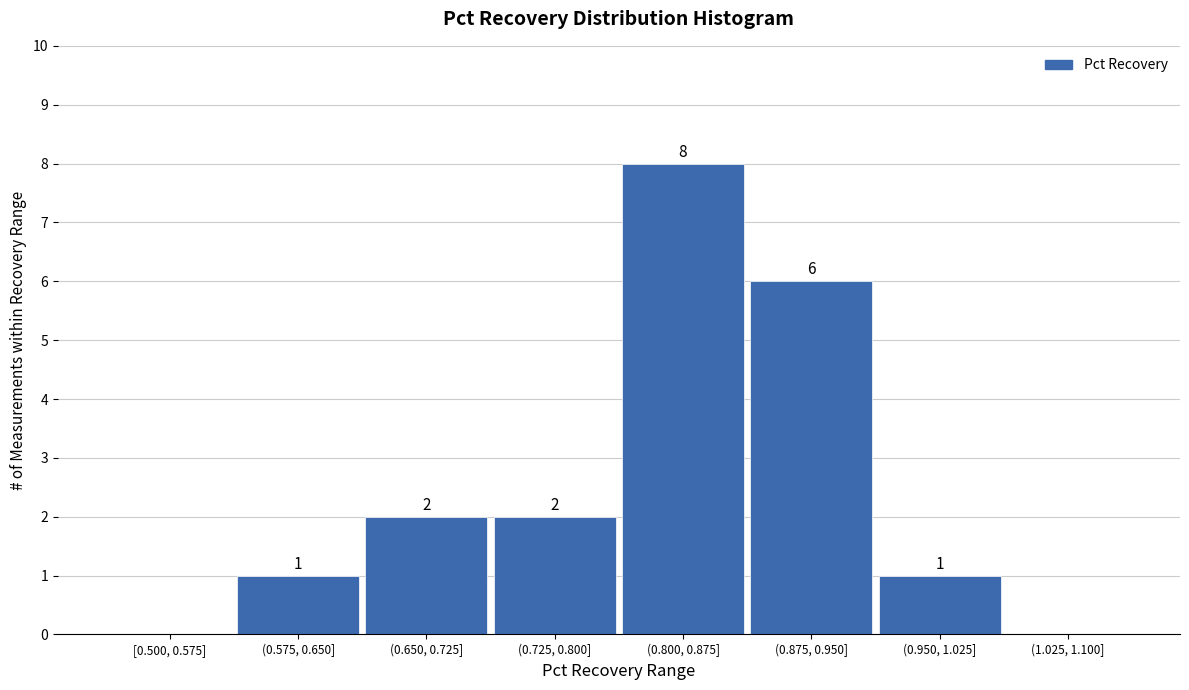

Reading left to right, what are all the values shown in this chart?

[0.500, 0.575]=0	(0.575, 0.650]=1	(0.650, 0.725]=2	(0.725, 0.800]=2	(0.800, 0.875]=8	(0.875, 0.950]=6	(0.950, 1.025]=1	(1.025, 1.100]=0